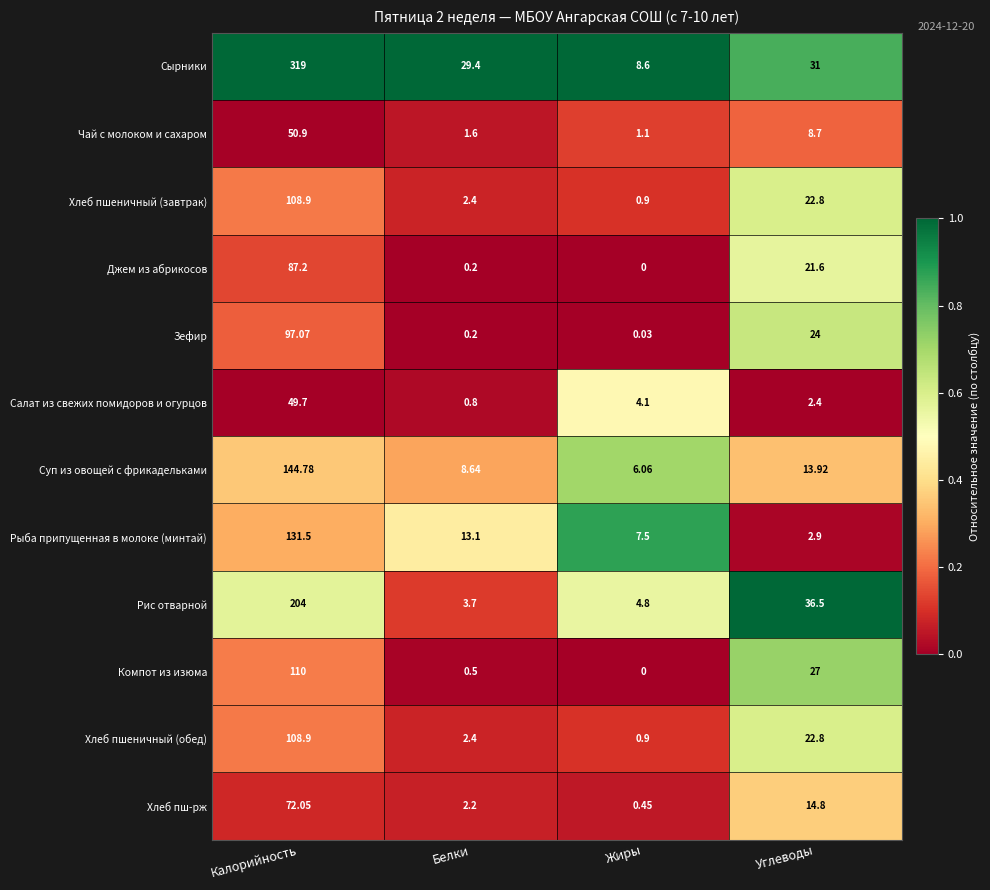

Between Калорийность and Белки, which series saw the biggest shift?

Сырники